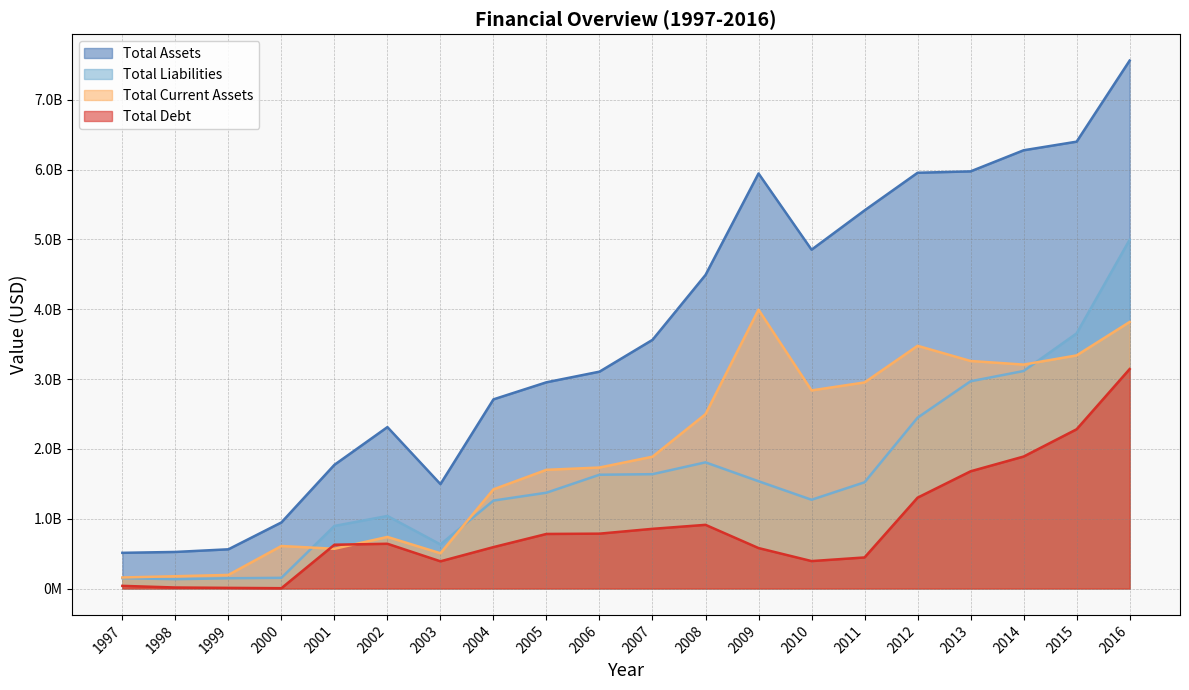

In Total Debt, how many points are higher than both neighbors (excluding endpoints)?

2